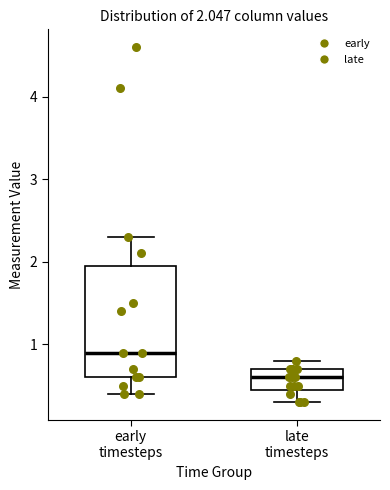

Which box is the tallest, from its lower edge to its upper edge?

early timesteps